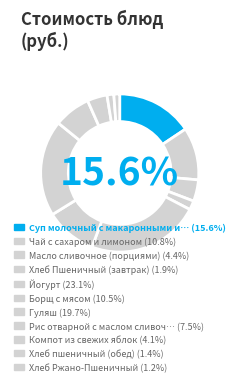

Rank the categories by value from highest to lowest.

Йогурт, Гуляш, Суп молочный с макаронными изделиями, Чай с сахаром и лимоном, Борщ с мясом, Рис отварной с маслом сливочным, Масло сливочное (порциями), Компот из свежих яблок, Хлеб Пшеничный (завтрак), Хлеб пшеничный (обед), Хлеб Ржано-Пшеничный